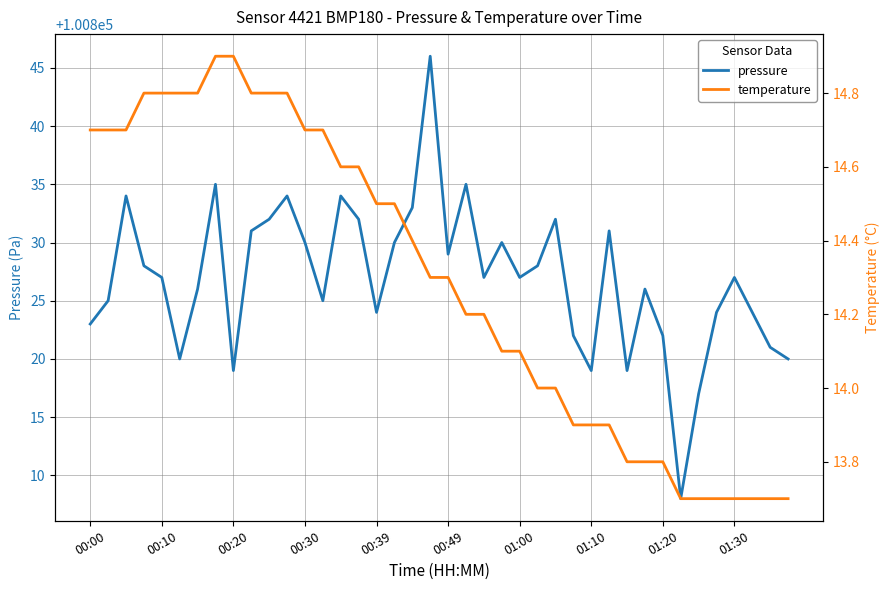

Which series has the widest spread of values?

pressure